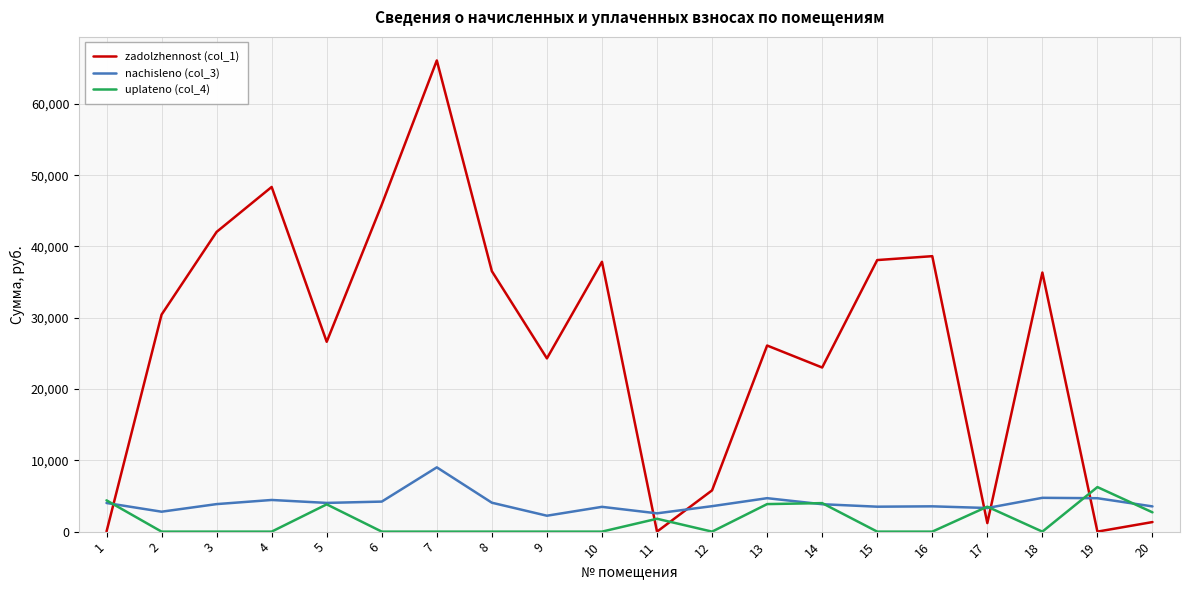

What is the greatest value displayed?

66096.6